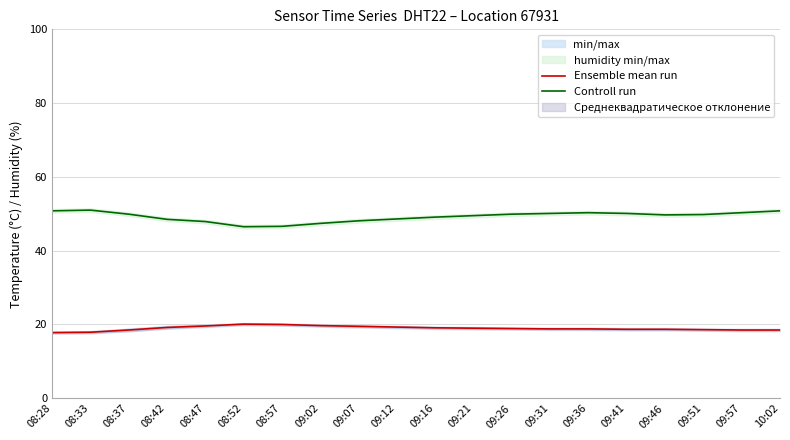

What position from the left is 09:57?

19